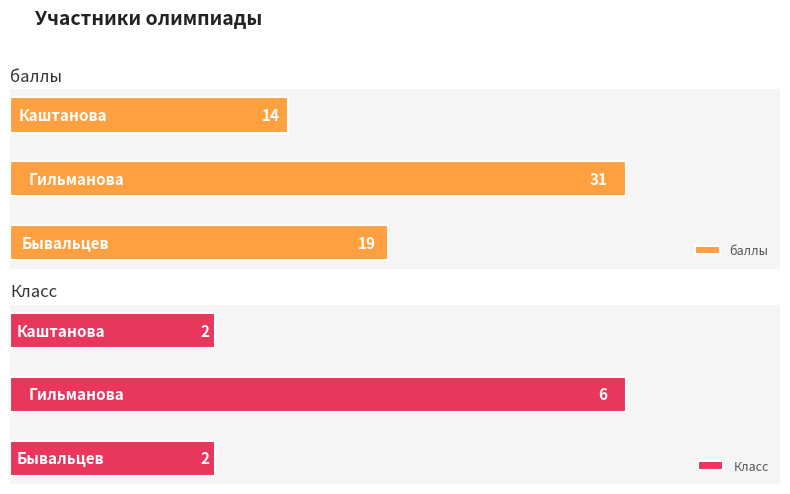

Count the баллы values in the range 14 to 31.

3